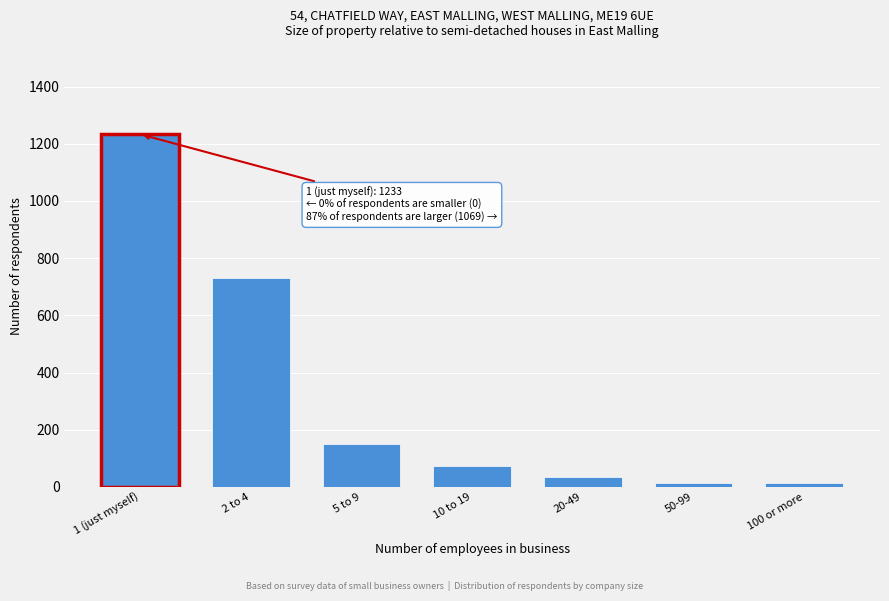

Reading left to right, transcribe all the data shown in this chart.

1 (just myself)=1233	2 to 4=732	5 to 9=150	10 to 19=74	20-49=33	50-99=12	100 or more=12